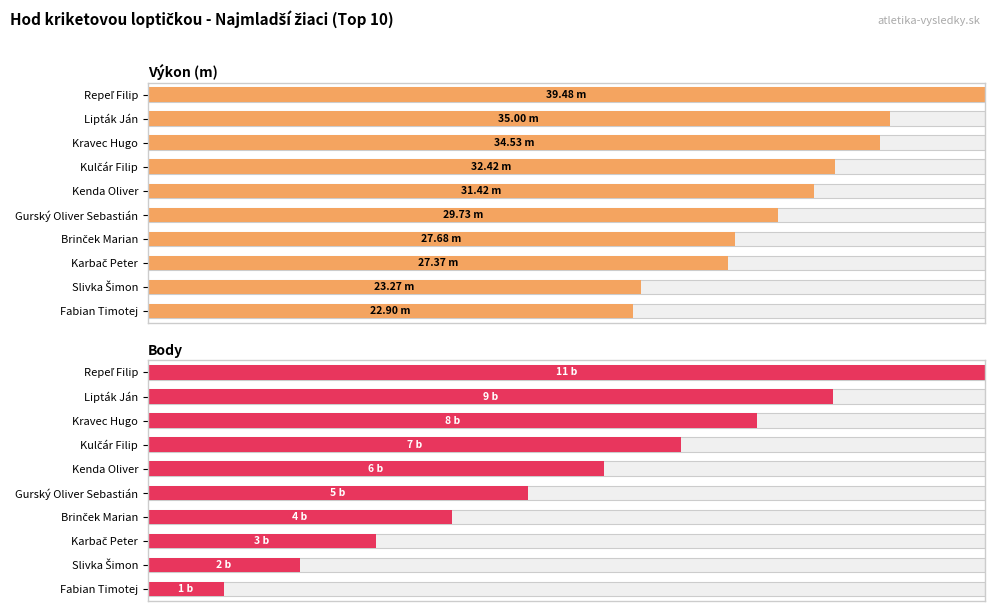

Is it true that Výkon equals 25.3 at Fabian Timotej?

False